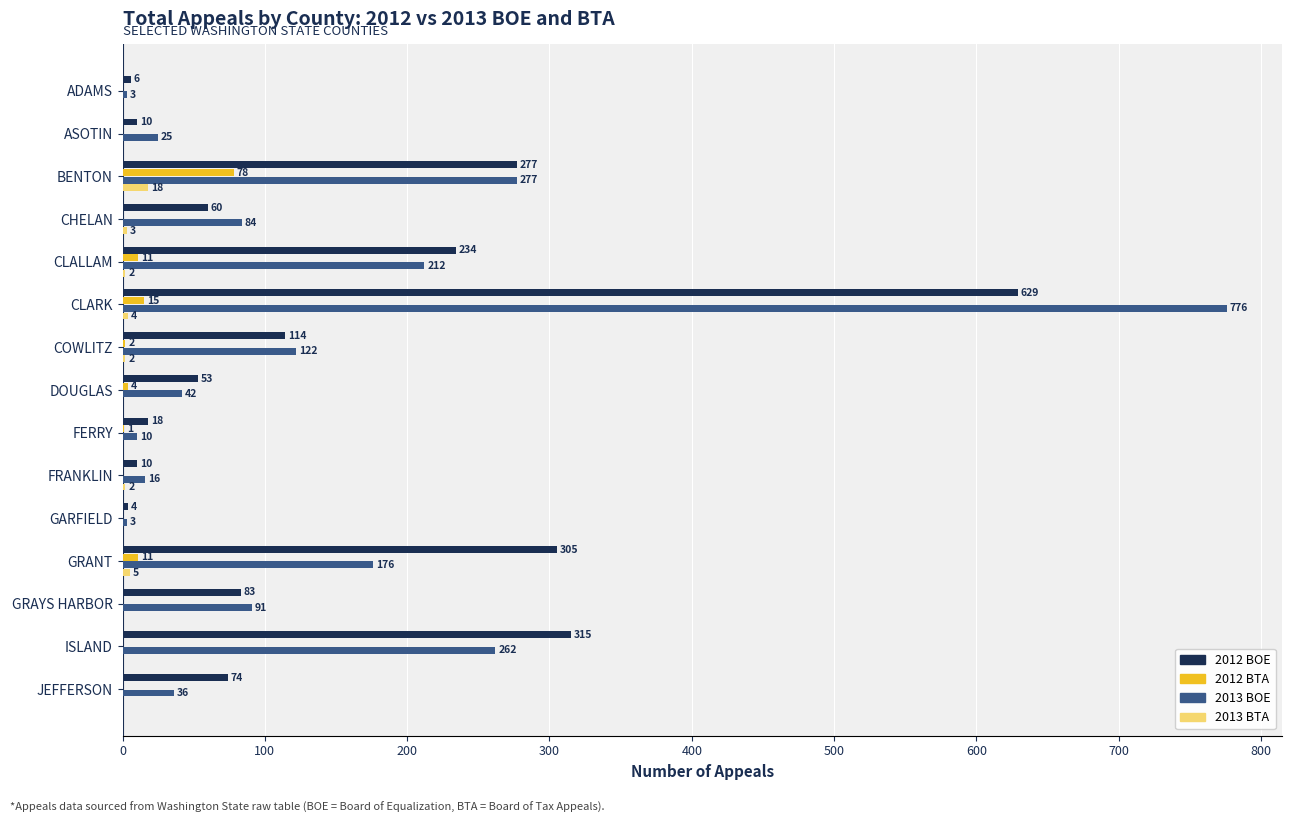

What is the sum of the 2012 BTA values at JEFFERSON and GRANT?

11